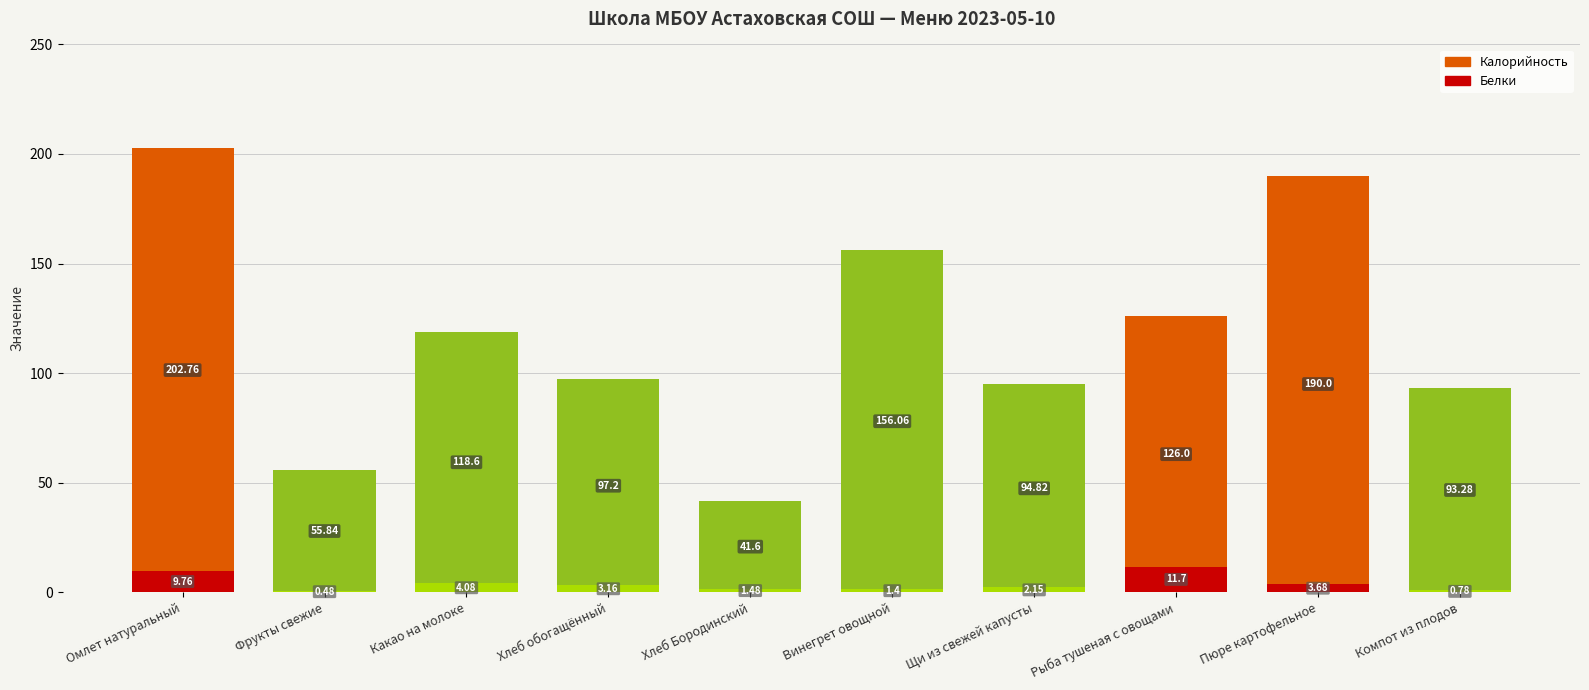

Which category has the lowest value across all series?

Фрукты свежие